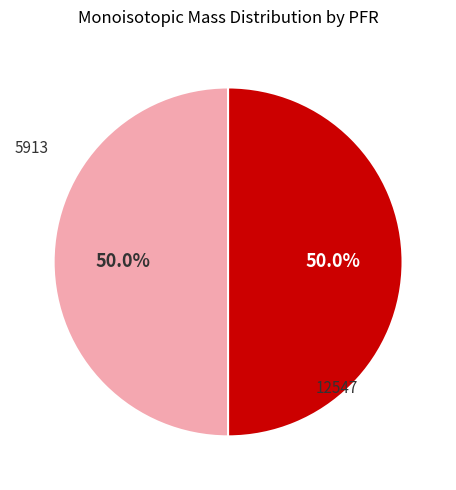

True or false: 5913 accounts for 35% of the total.

False